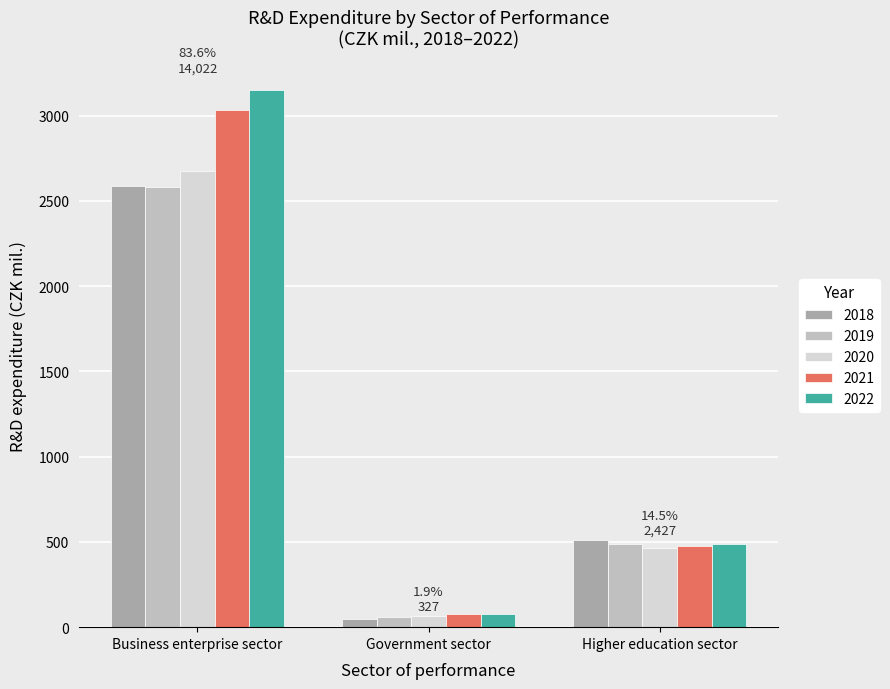

True or false: 2022 has a value of 945.4 at Business enterprise sector.

False